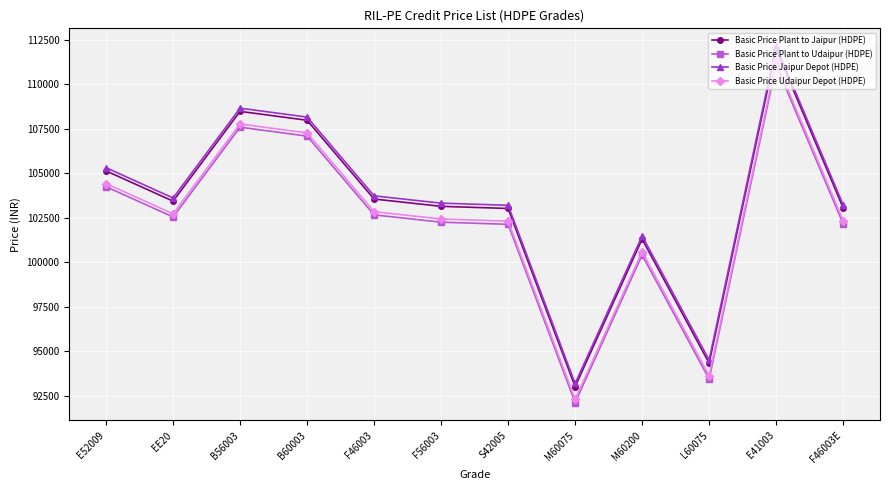

Where is the first local minimum for Basic Price Plant to Jaipur (HDPE)?

EE20